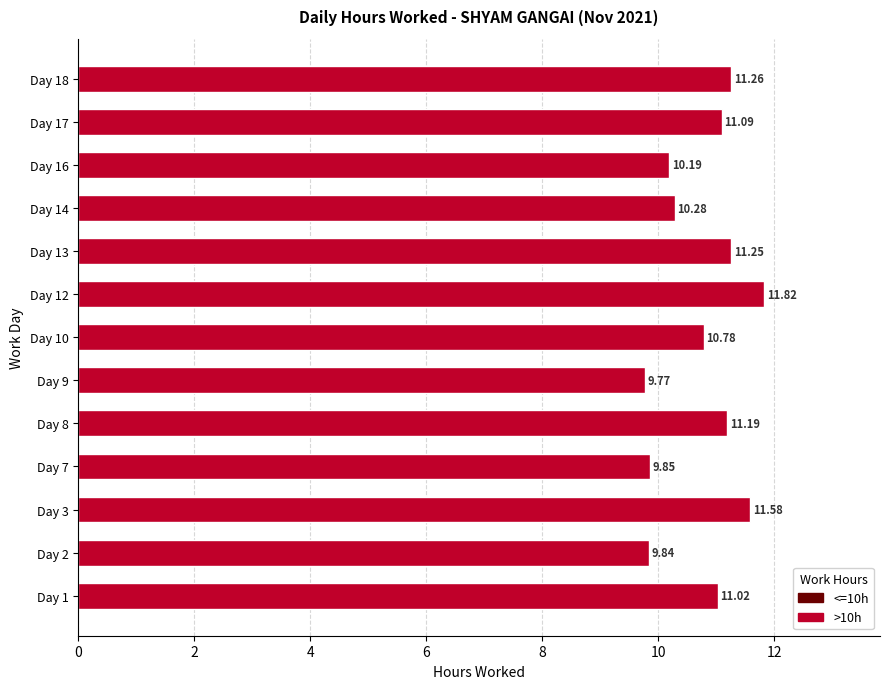

Which has a higher value, Day 8 or Day 2?

Day 8